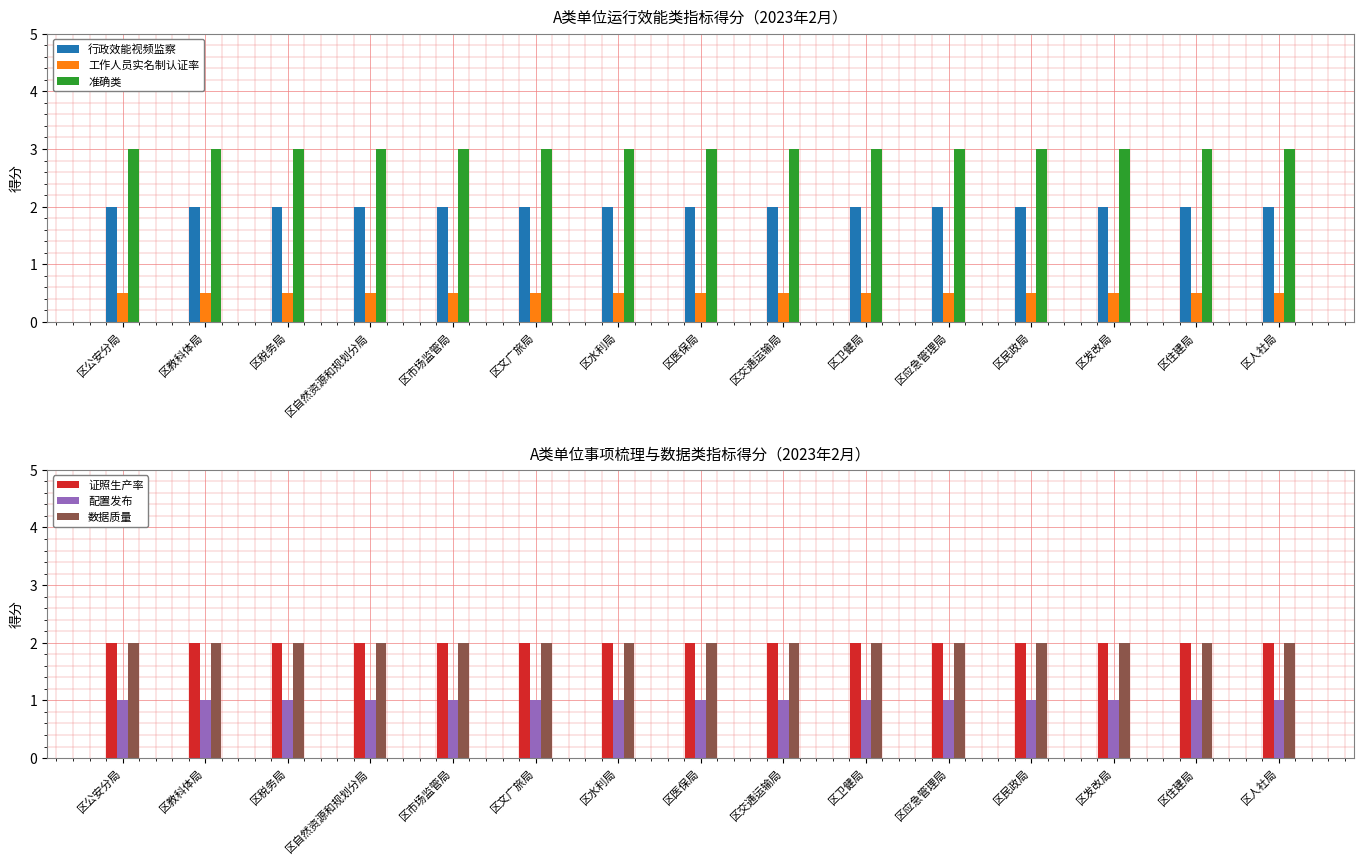

What is the approximate value of 配置发布 at 区市场监管局?

1